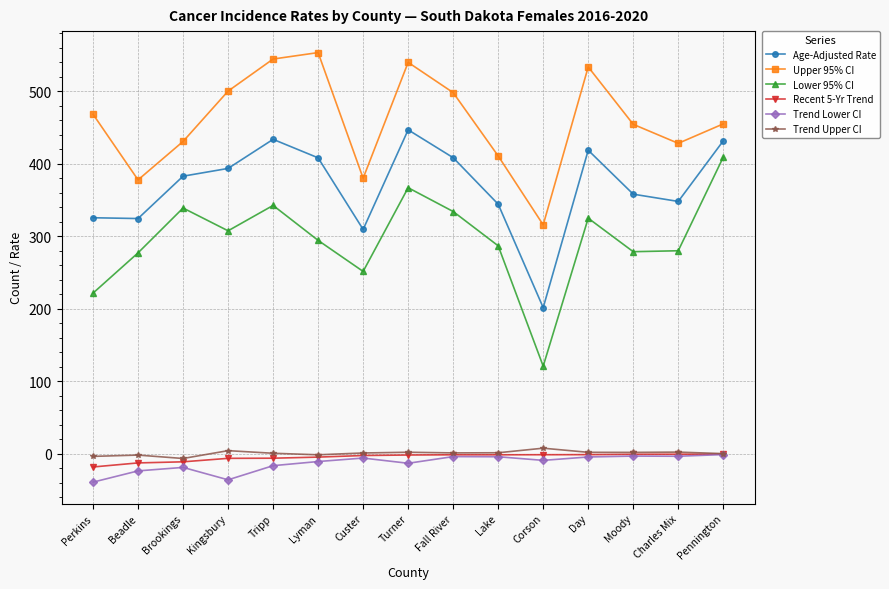

What is the label of the 11th point from the left?

Corson